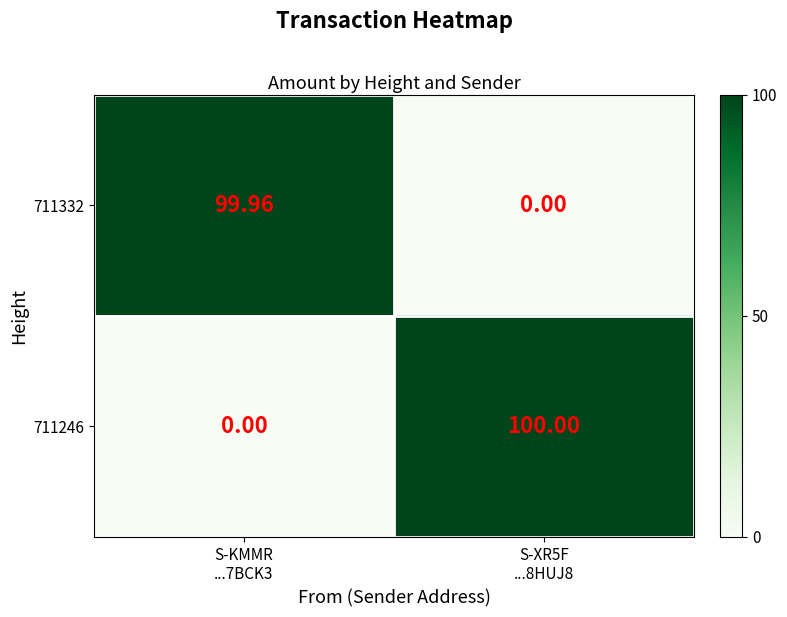

What is the total value across all series at S-KMMR
...7BCK3?

100.0